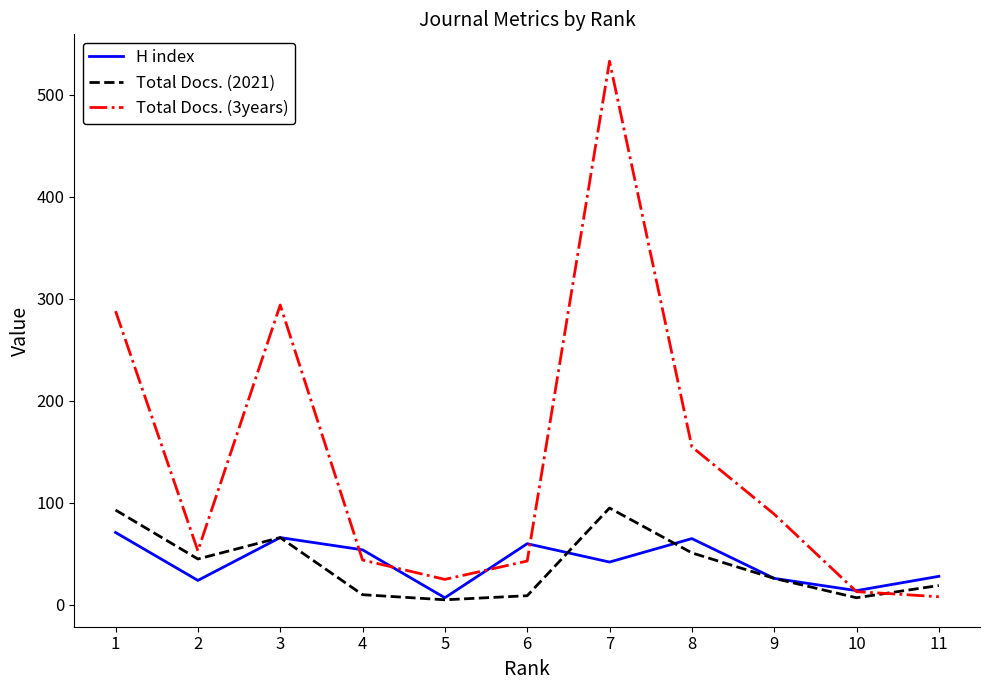

Which series changed the most between 1 and 9?

Total Docs. (3years)